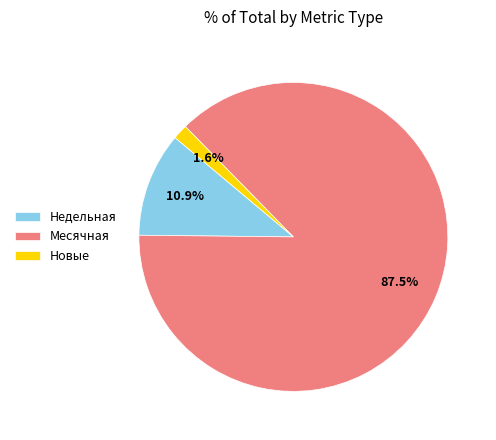

Count the number of slices in the pie.

3